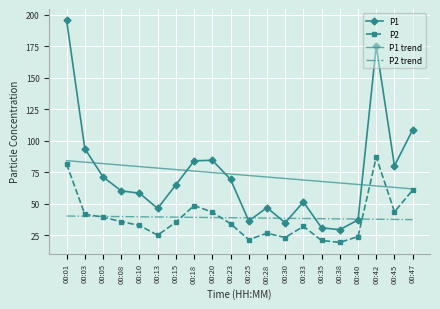

What are all the series names shown in the legend?

P1, P2, P1 trend, P2 trend